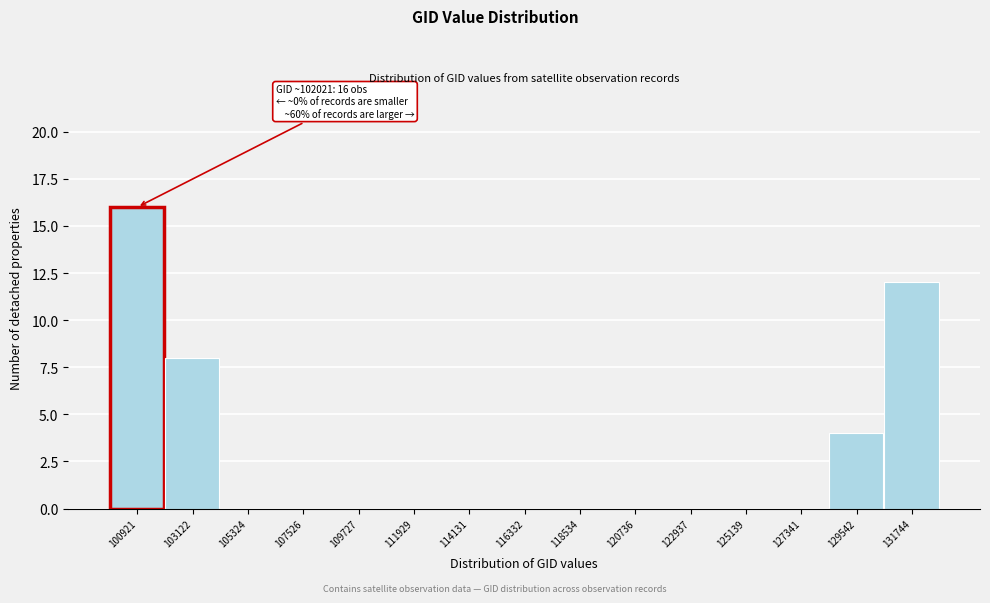

Reading right to left, extract all data points from this chart.

131744=12	129542=4	127341=0	125139=0	122937=0	120736=0	118534=0	116332=0	114131=0	111929=0	109727=0	107526=0	105324=0	103122=8	100921=16